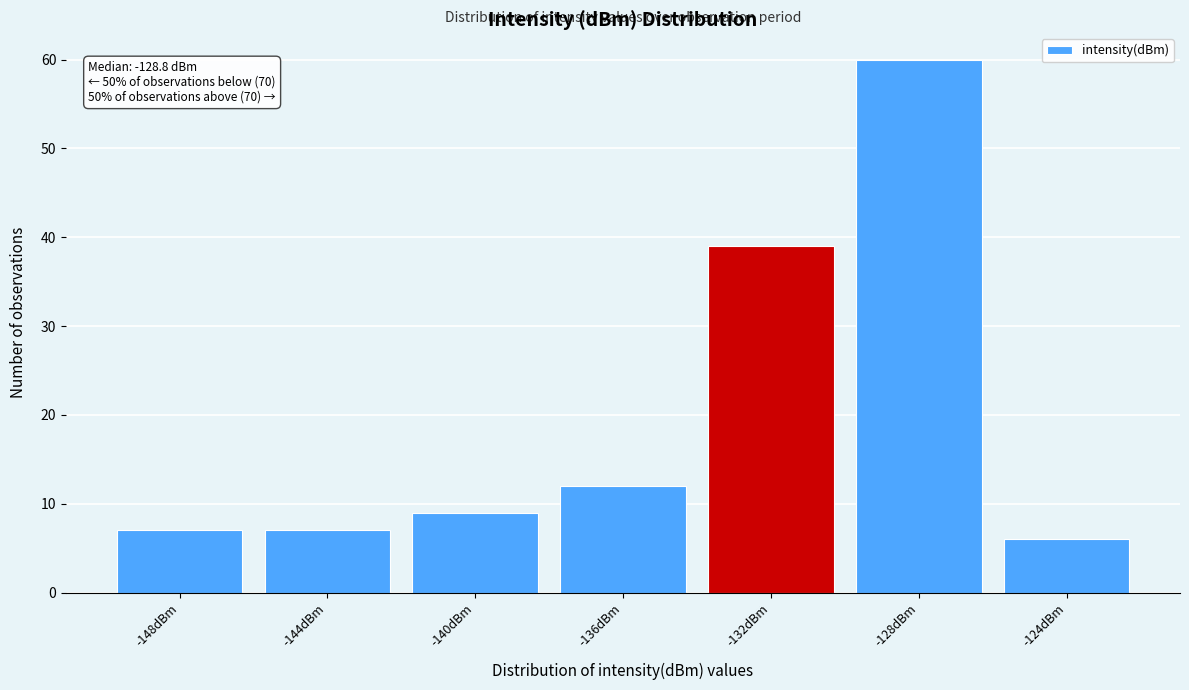

Reading right to left, extract all data points from this chart.

-124dBm=6	-128dBm=60	-132dBm=39	-136dBm=12	-140dBm=9	-144dBm=7	-148dBm=7